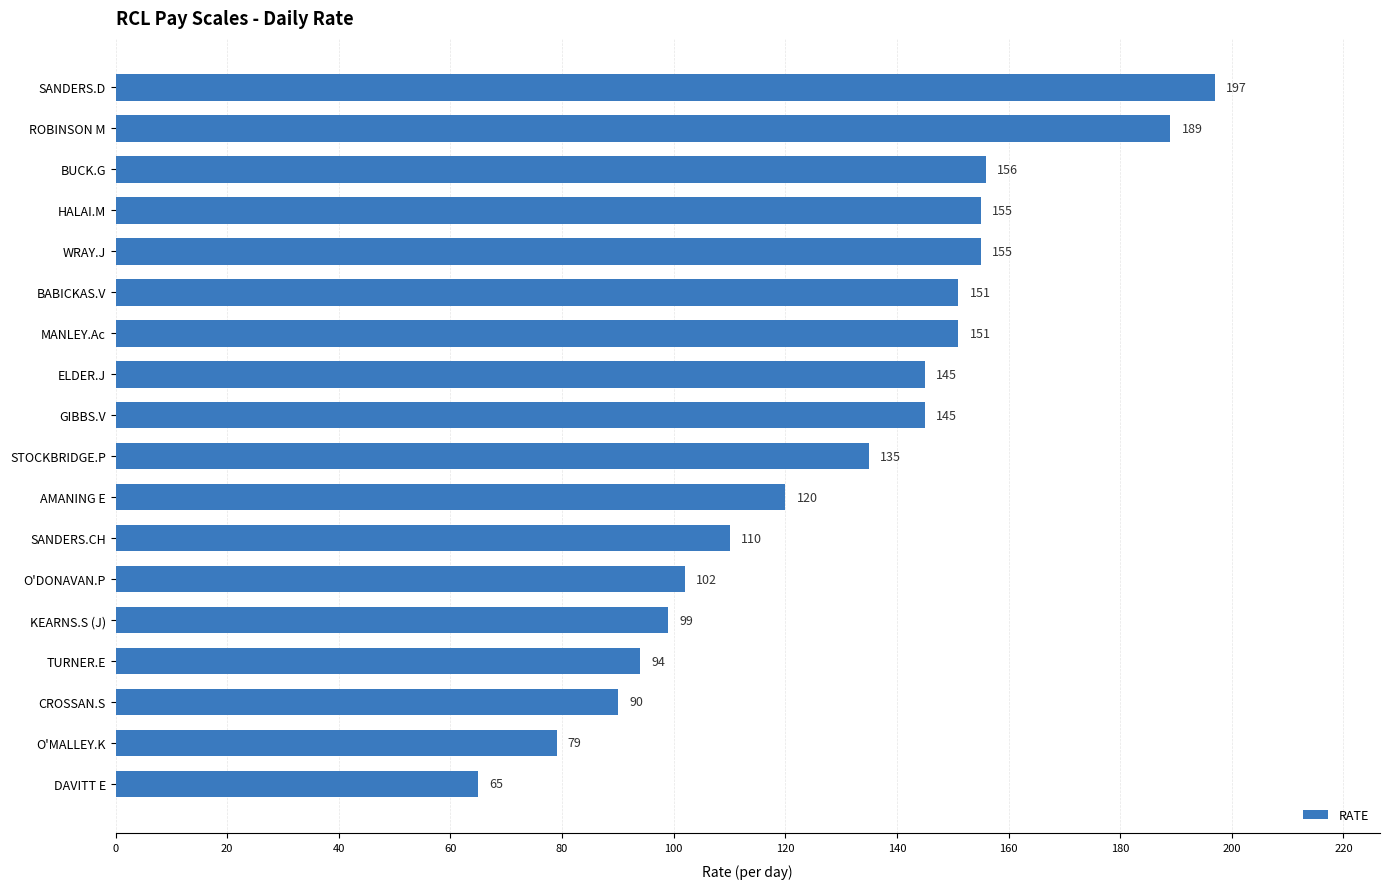

How many data points does each series have?

18